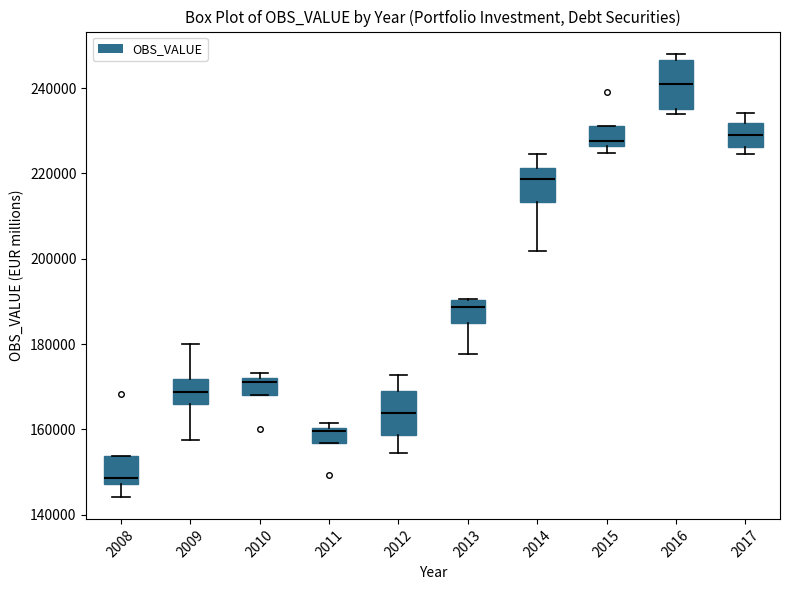

Reading left to right, transcribe this box plot: for each box, give where its median line is, the range the box spans, and where its two whiskers end, as read against the y-axis. The values are not printed on the chart, so give them approximately, as read against the axis.

2008: median 148000 (just above the box's lower edge), box 148000 to 154000, whiskers 144000 to 154000
2009: median 168000, box 166000 to 172000, whiskers 158000 to 180000
2010: median 172000 (just below the box's upper edge), box 168000 to 172000, whiskers 168000 to 174000
2011: median 160000 (just below the box's upper edge), box 156000 to 160000, whiskers 156000 to 162000
2012: median 164000, box 158000 to 170000, whiskers 154000 to 172000
2013: median 188000, box 184000 to 190000, whiskers 178000 to 190000
2014: median 218000, box 214000 to 222000, whiskers 202000 to 224000
2015: median 228000, box 226000 to 232000, whiskers 224000 to 232000
2016: median 240000, box 236000 to 246000, whiskers 234000 to 248000
2017: median 230000, box 226000 to 232000, whiskers 224000 to 234000